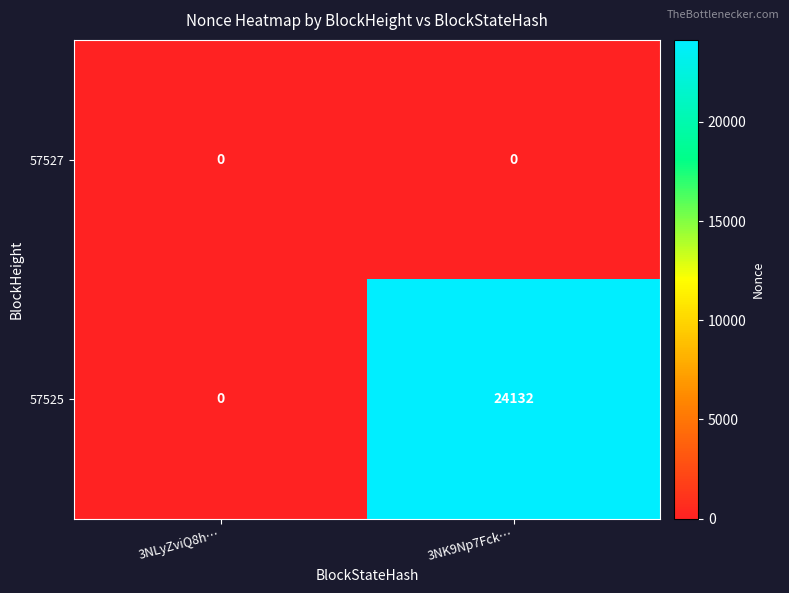

Rank the series by their average value, from highest to lowest.

57525, 57527